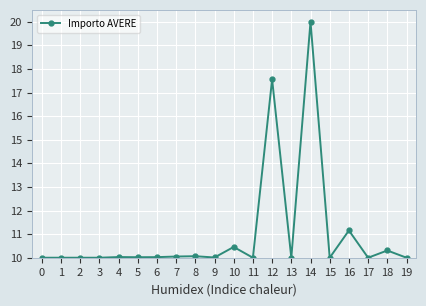

What is the value of the 8th point from the left?

10.1